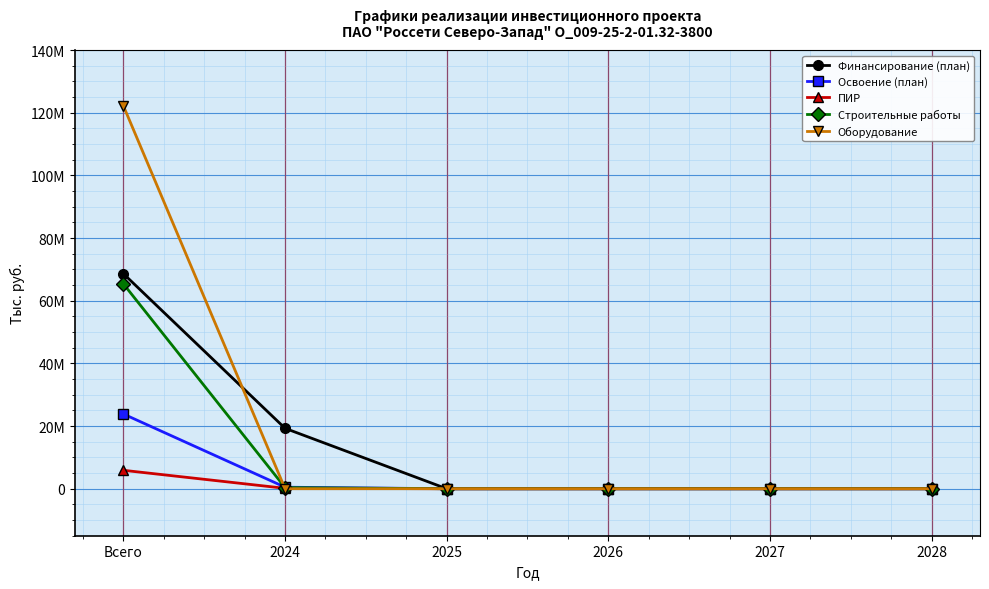

Reading left to right, transcribe all the data shown in this chart.

Финансирование (план): 68606912	19278549	0	0	0	0
Освоение (план): 23839093	484760	0	0	0	0
ПИР: 5879005	130979	0	0	0	0
Строительные работы: 65359186	353781	0	0	0	0
Оборудование: 122149909	0	0	0	0	0